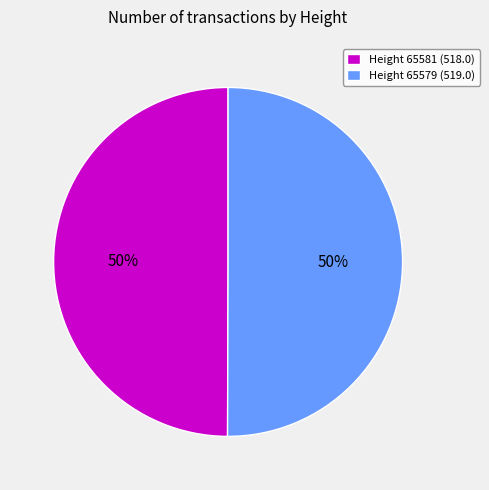

How many segments does this pie chart have?

2